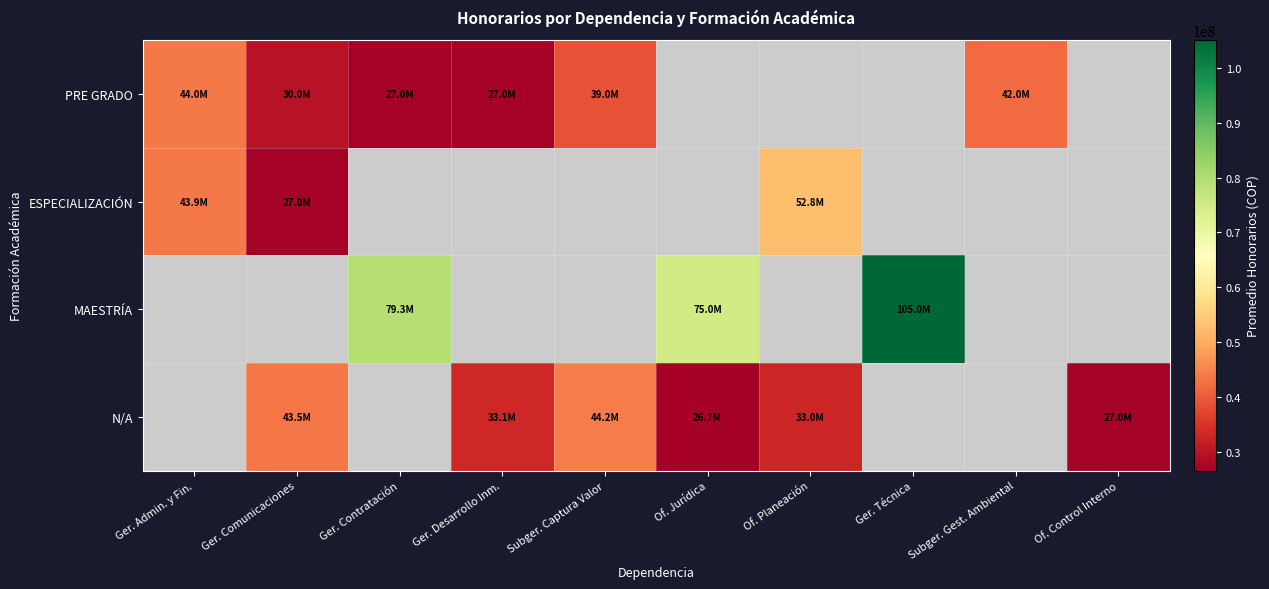

Is the value of PRE GRADO at Ger. Comunicaciones greater than the value of MAESTRÍA at Ger. Comunicaciones?

No